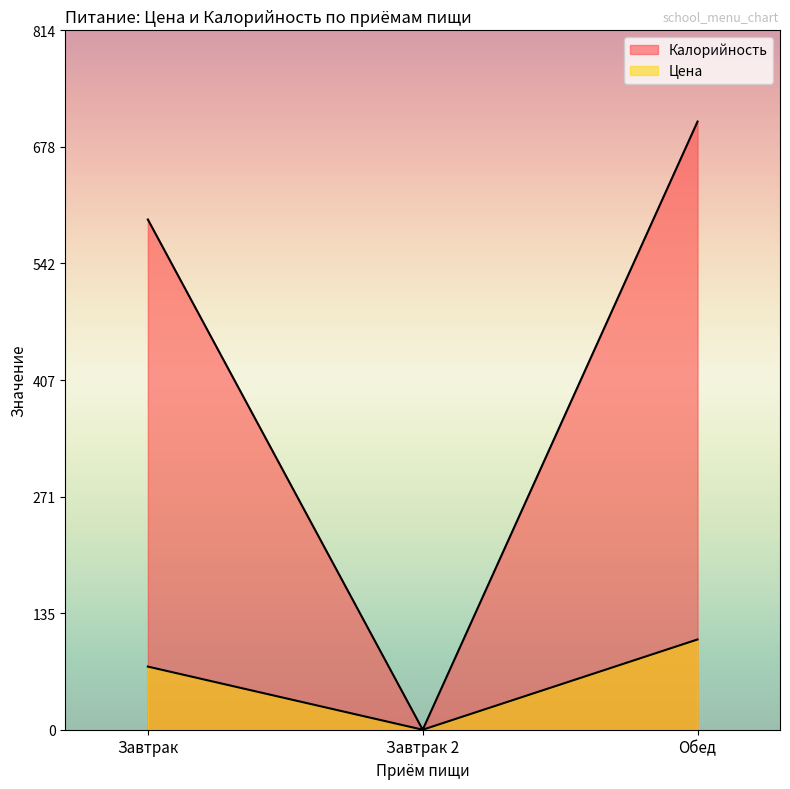

How many values in the Калорийность series exceed 594?

1